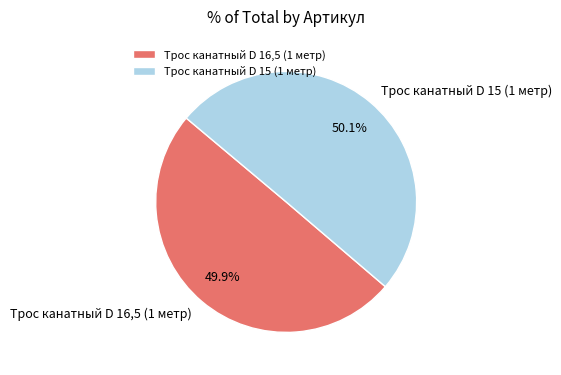

Approximately how many times larger is the value at Трос канатный D 15 (1 метр) compared to Трос канатный D 16,5 (1 метр)?

1.0